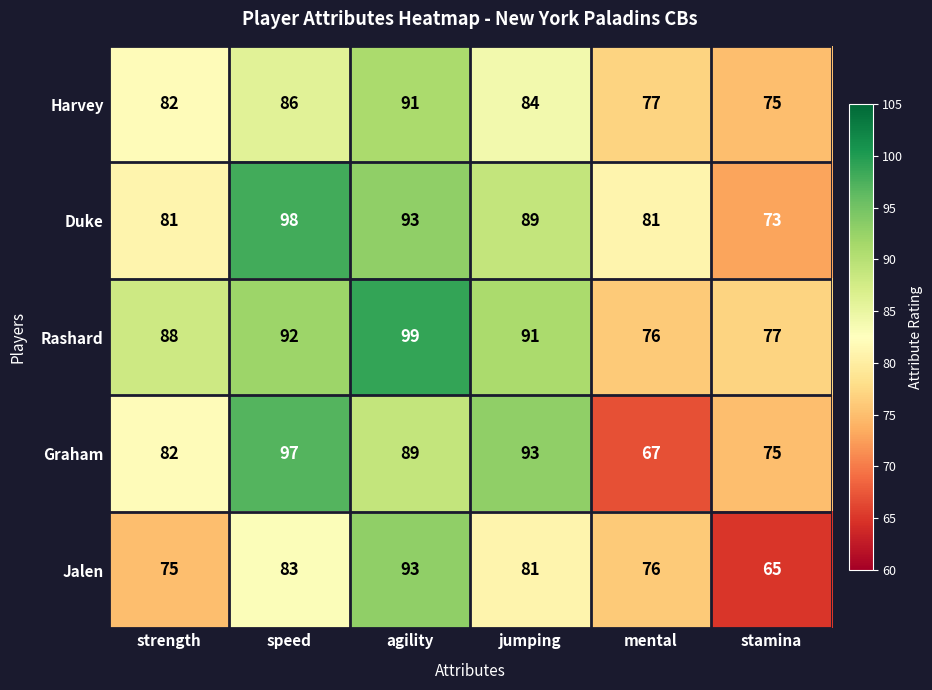

How many data points does each series have?

6